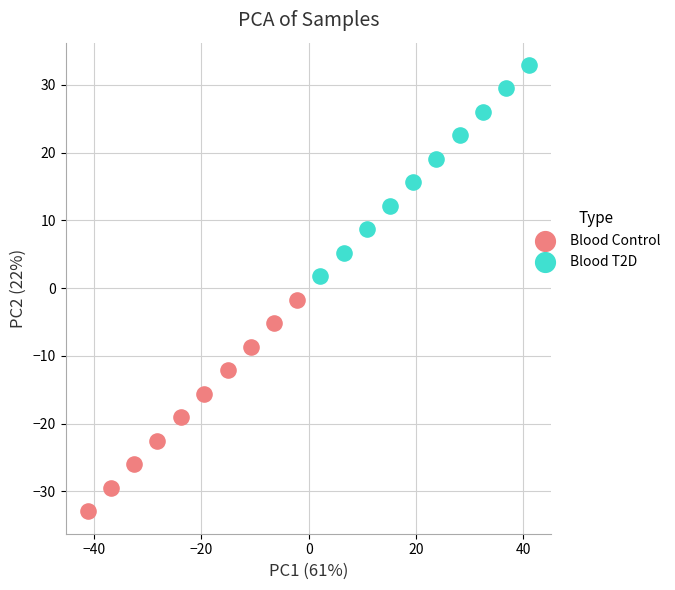

Which series reaches the maximum Y coordinate?

Blood T2D